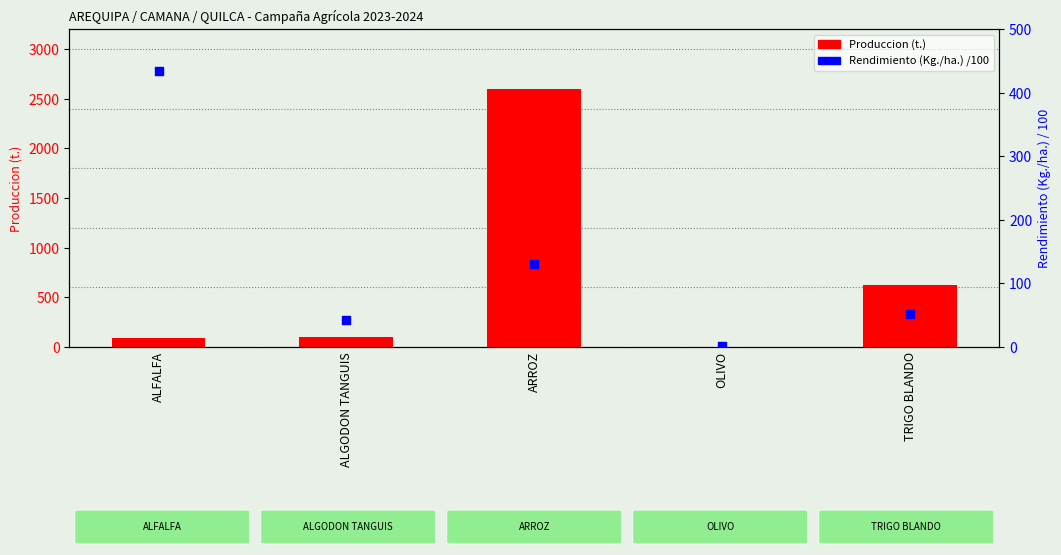

What are all the series names shown in the legend?

Produccion (t.), Rendimiento (Kg./ha.) /100